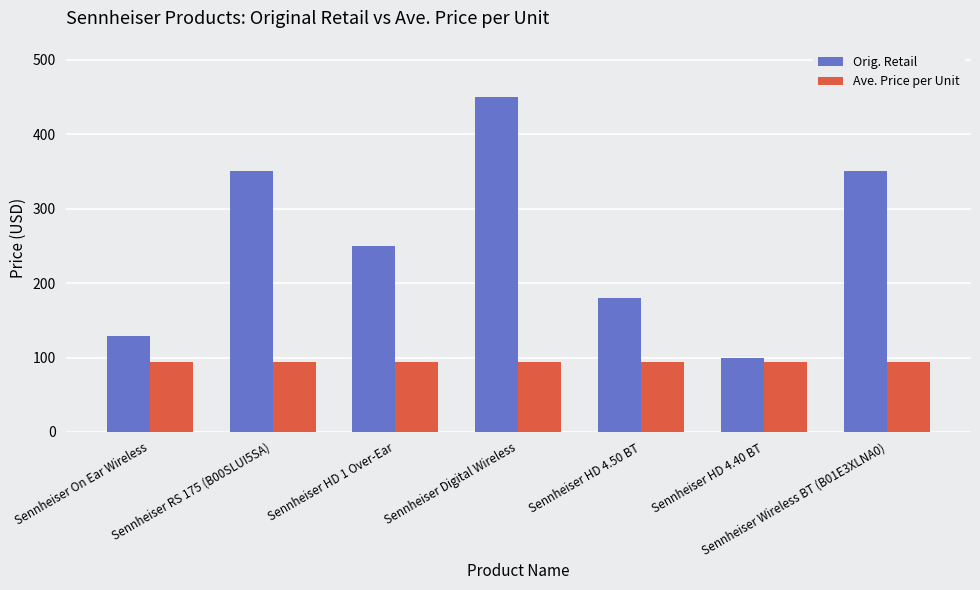

Which series has the largest total across all categories?

Orig. Retail